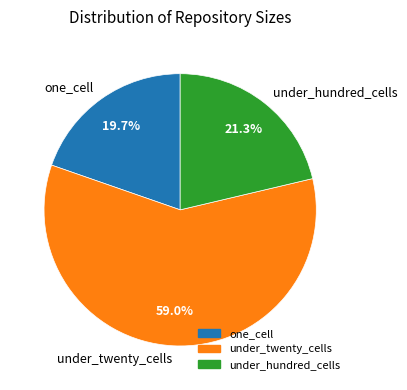

True or false: under_twenty_cells accounts for 59% of the total.

True